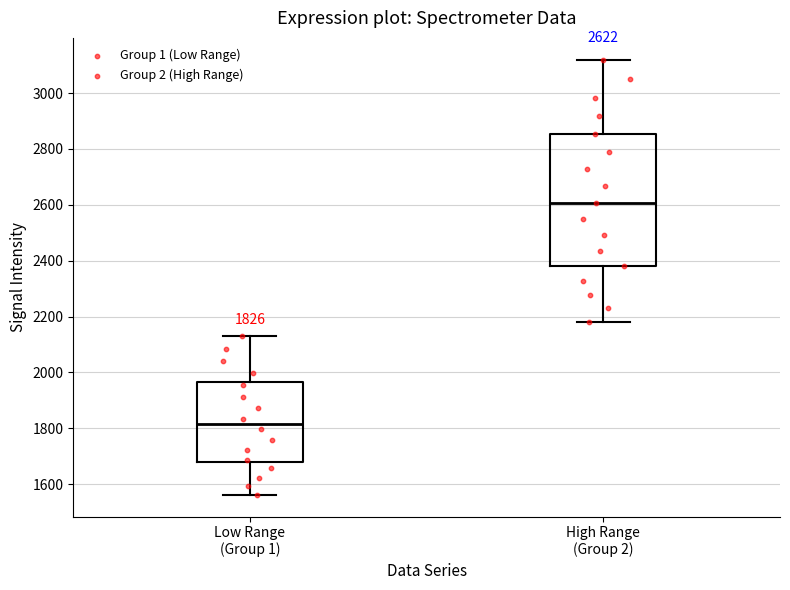

Which box has the lowest median line?

Low Range (Group 1)